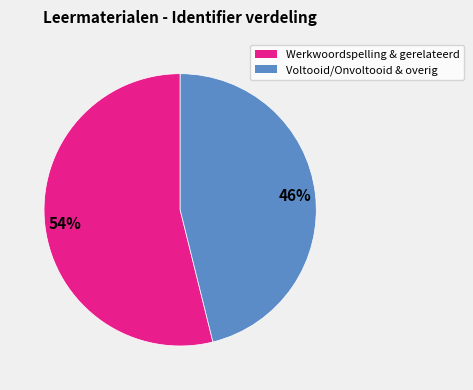

How many slices are in this pie chart?

2